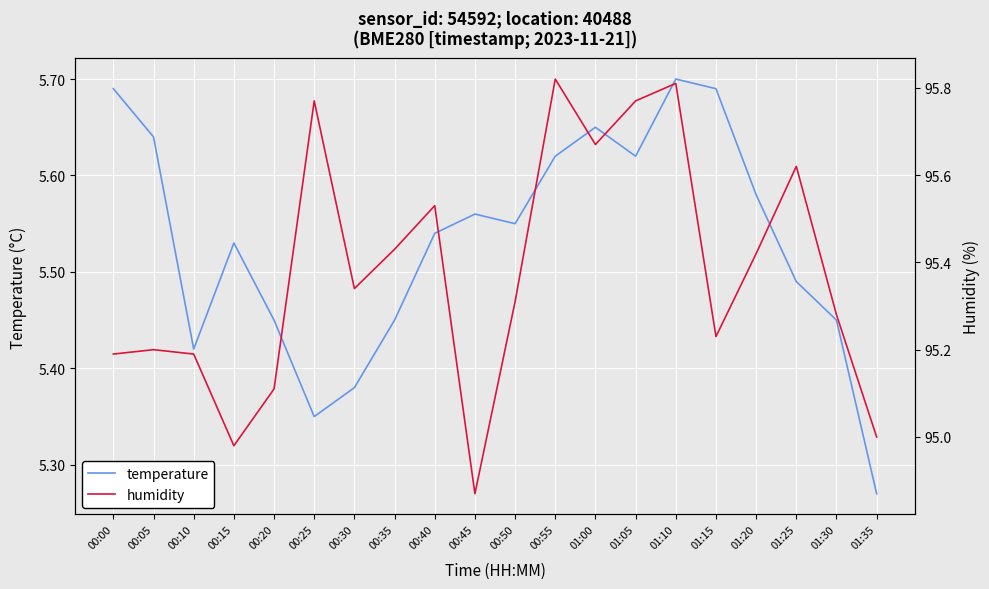

True or false: temperature has more than 2 interior local peaks.

True